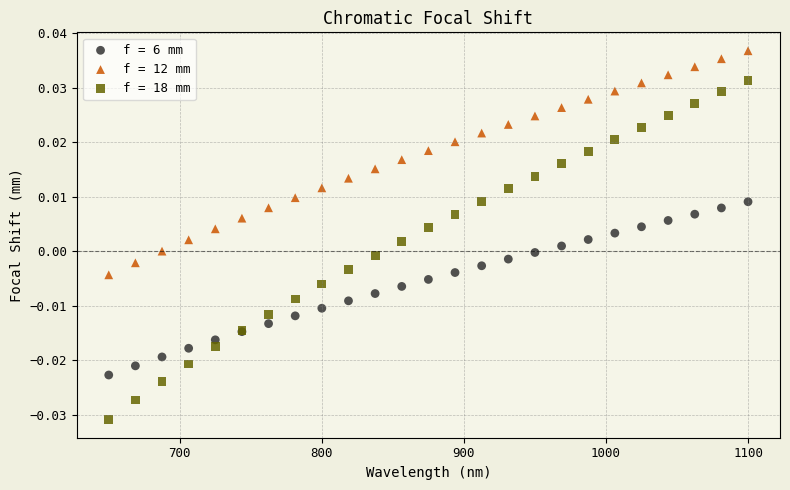

Which series has the widest spread of Y values?

f = 18 mm